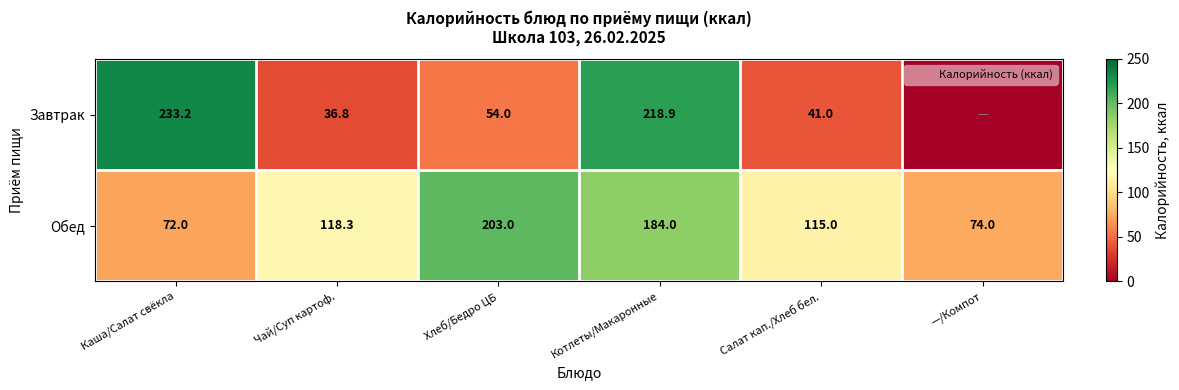

At how many categories does at least one series exceed 153?

3